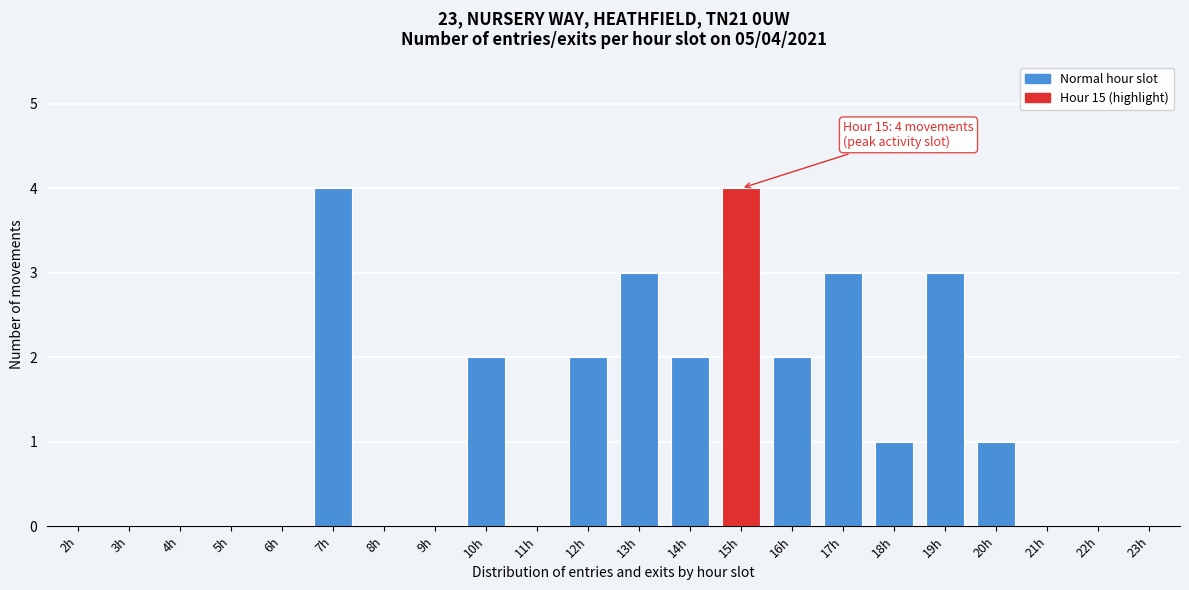

Reading left to right, list all the values displayed in this chart.

2h=0	3h=0	4h=0	5h=0	6h=0	7h=4	8h=0	9h=0	10h=2	11h=0	12h=2	13h=3	14h=2	15h=4	16h=2	17h=3	18h=1	19h=3	20h=1	21h=0	22h=0	23h=0